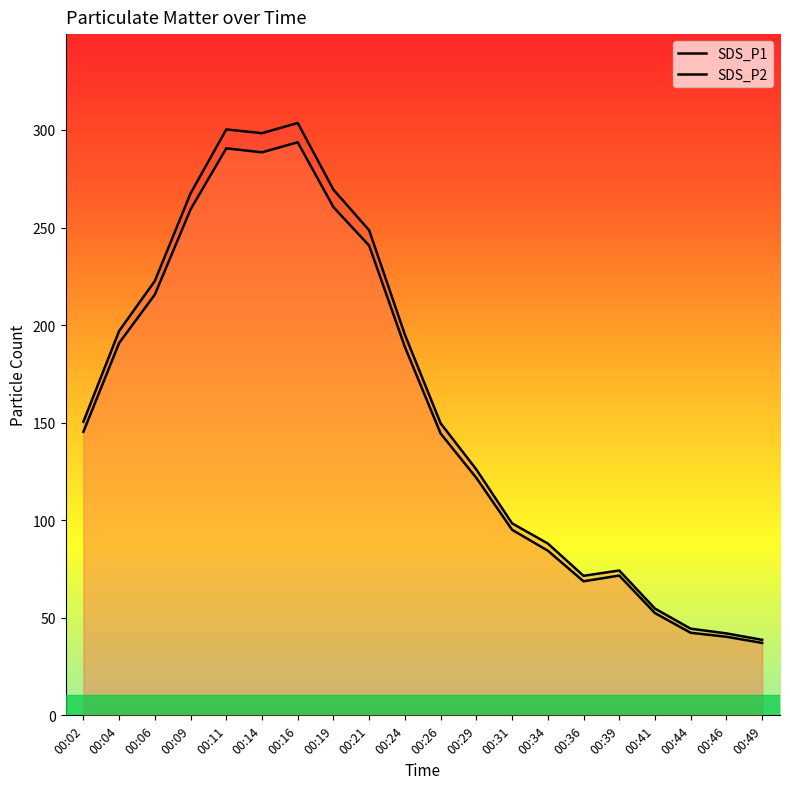

List the series in order of their overall mean, highest first.

SDS_P1, SDS_P2